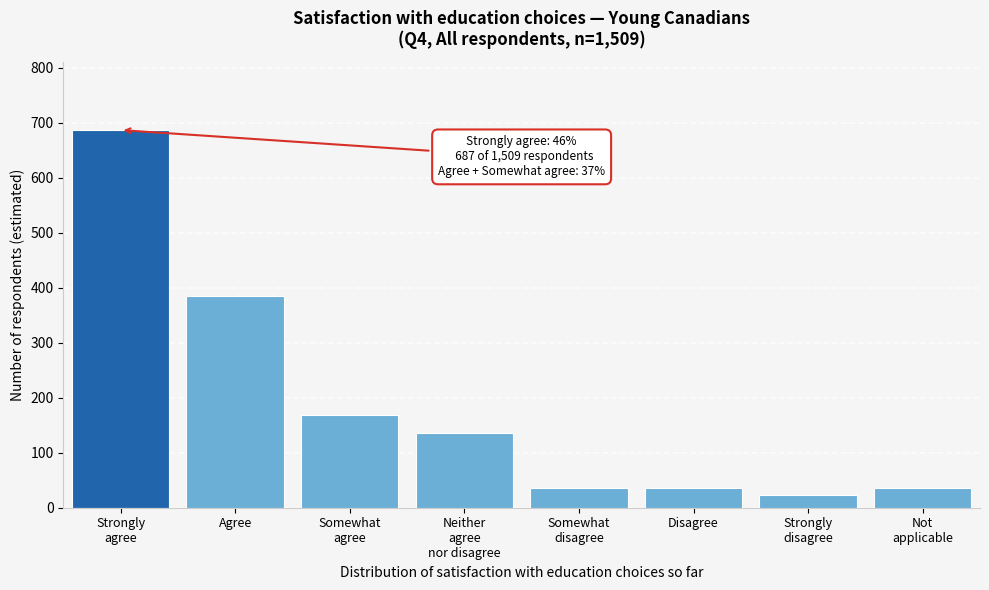

Where is the data nearest to the value 355?

Agree